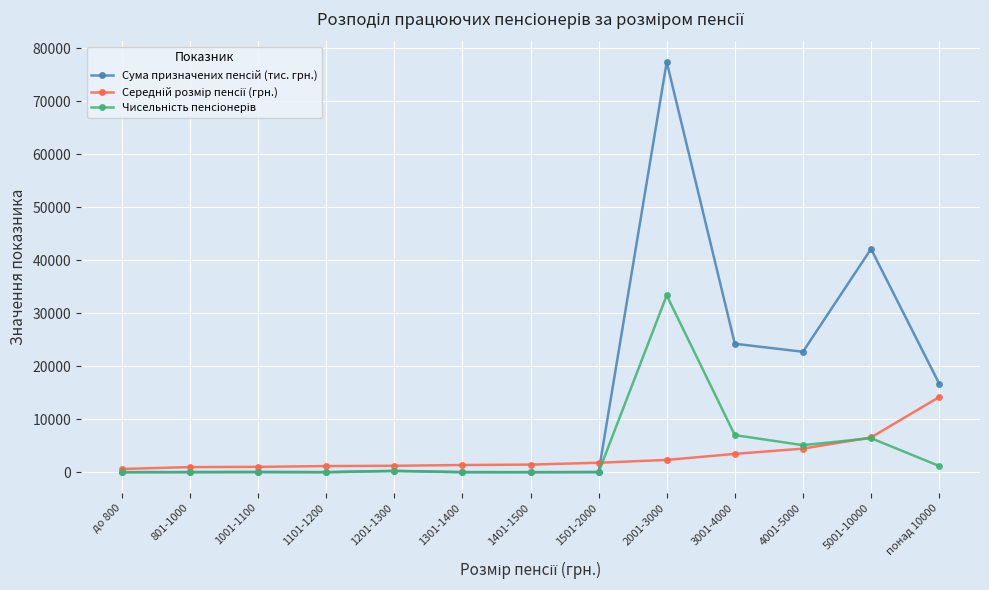

What is the total value across all series at 3001-4000?

34694.4